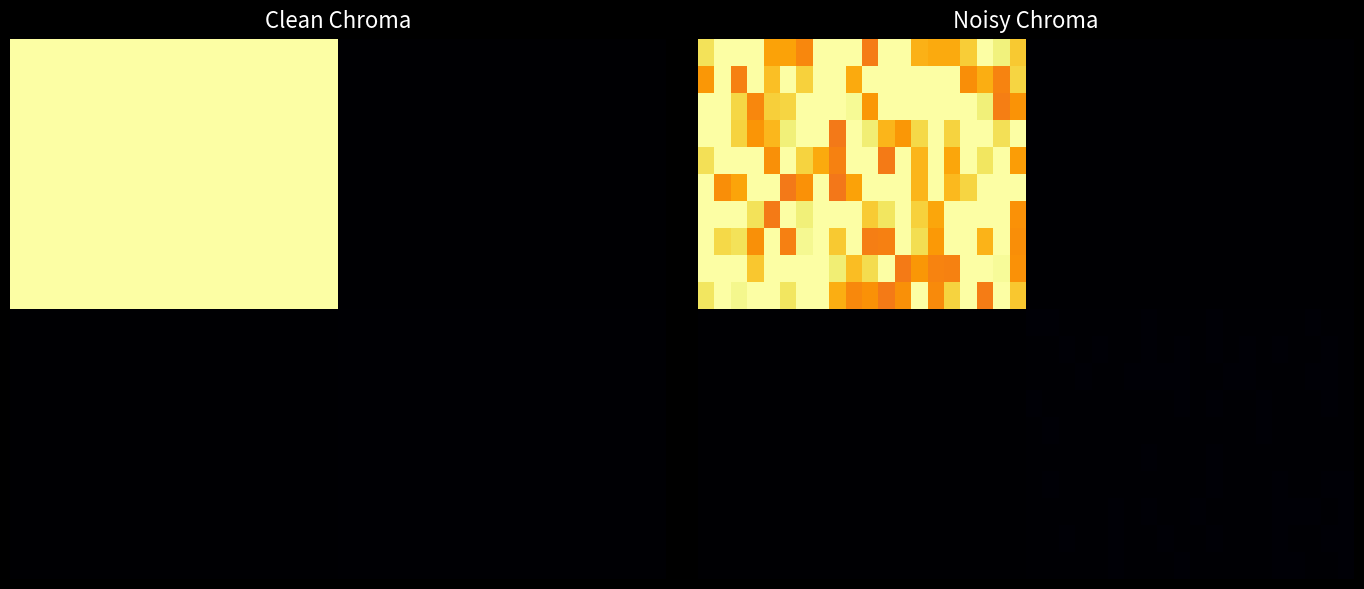

At which category is the sum across all series the highest?

7